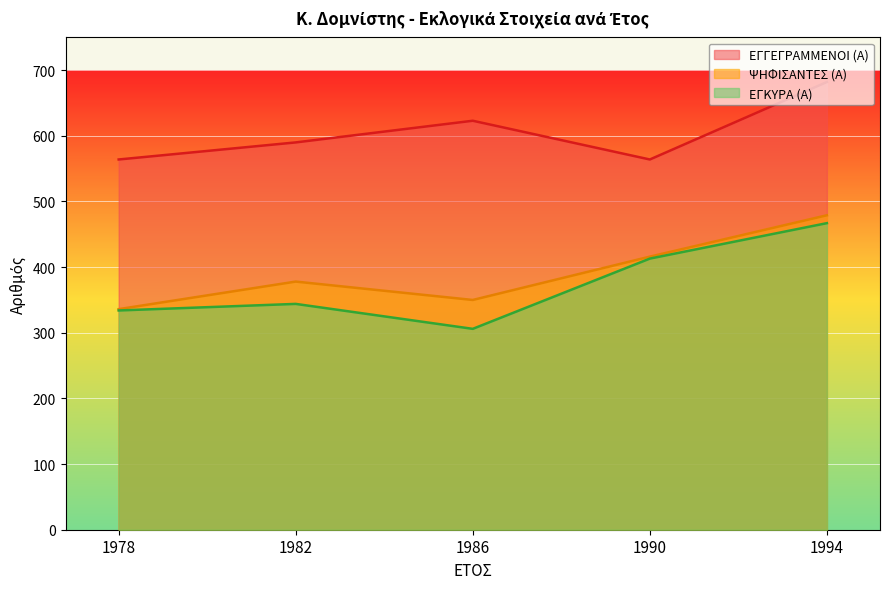

The value of ΨΗΦΙΣΑΝΤΕΣ (Α) at 1978 is 502. True or false?

False